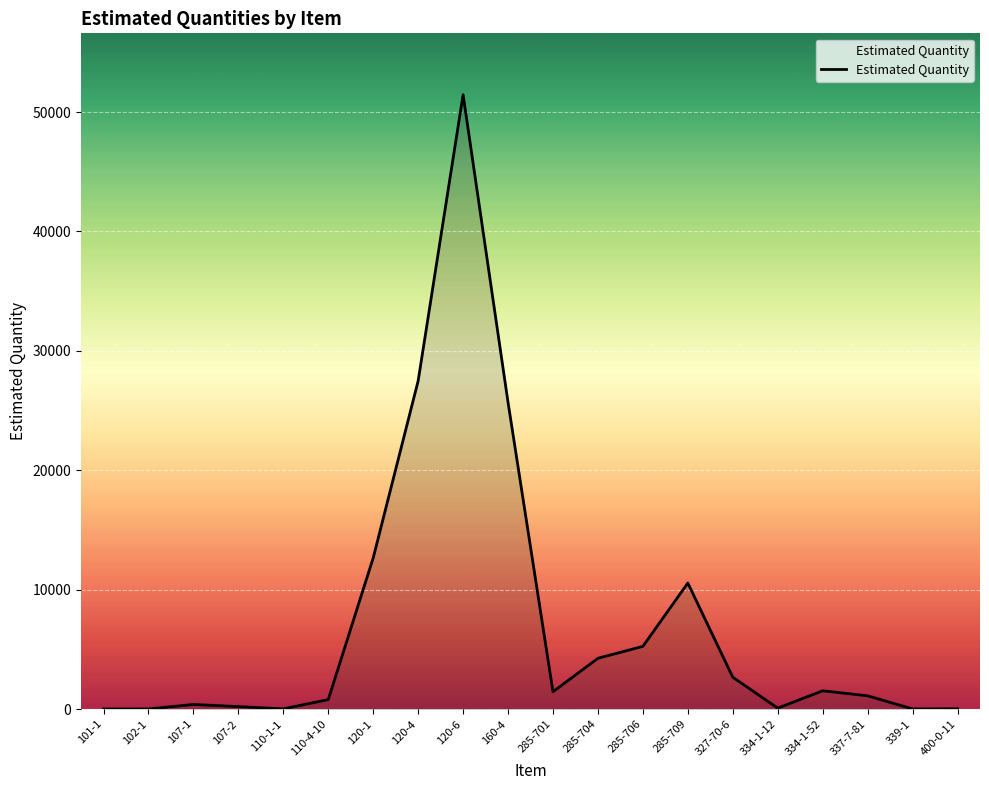

What is the change in value from 160-4 to 334-1-52?

-24156.4